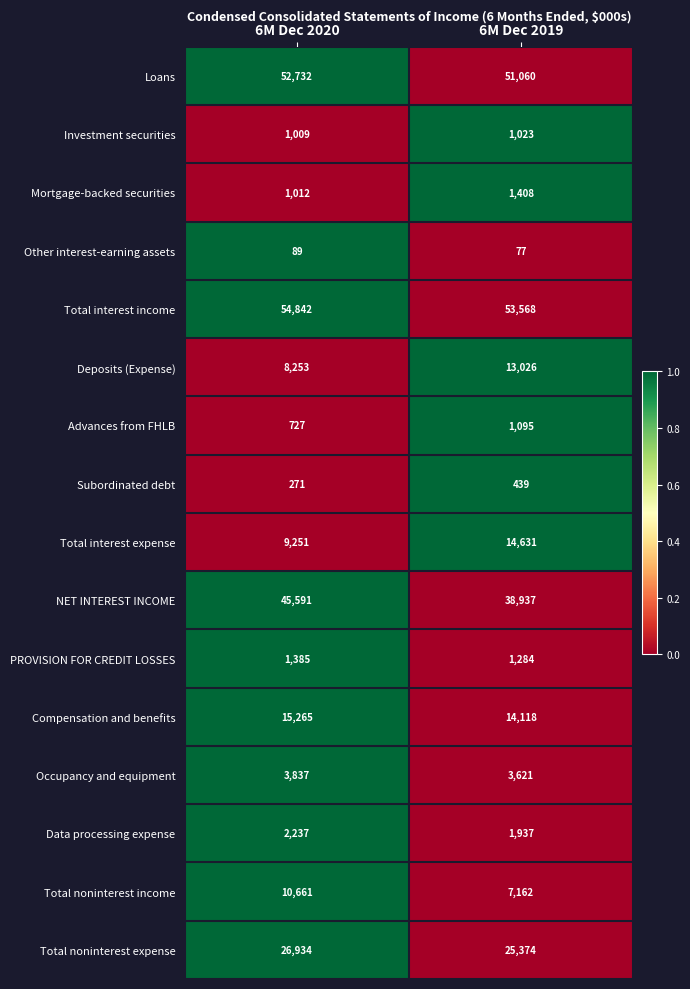

List the labels in order of Other interest-earning assets value, largest first.

6M Dec 2020, 6M Dec 2019